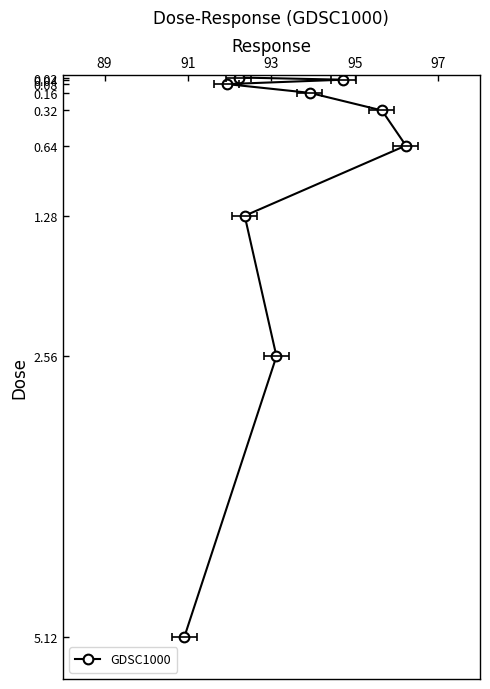

Does the chart display data point markers on the line(s)?

Yes